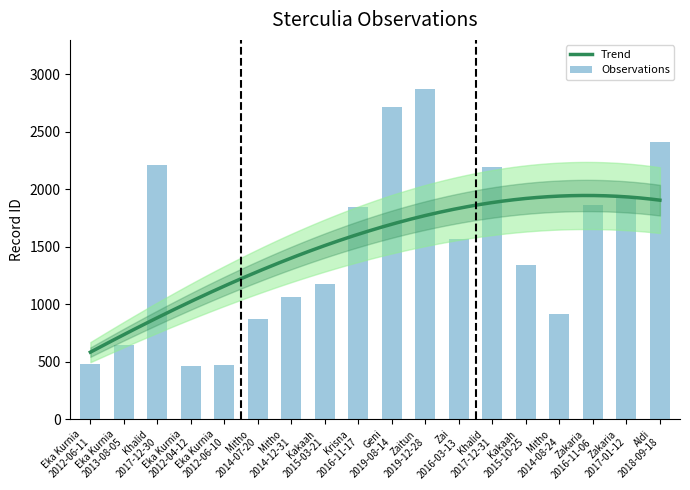

Reading left to right, transcribe all the data shown in this chart.

Eka Kurnia
2012-06-11=480	Eka Kurnia
2013-08-05=644	Khalid
2017-12-30=2207	Eka Kurnia
2012-04-12=459	Eka Kurnia
2012-06-10=468	Mitho
2014-07-20=868	Mitho
2014-12-31=1065	Kakaah
2015-03-21=1172	Krisna
2016-11-17=1841	Geni
2019-08-14=2714	Zaitun
2019-12-28=2868	Zai
2016-03-13=1566	Khalid
2017-12-31=2192	Kakaah
2015-10-25=1343	Mitho
2014-08-24=915	Zakaria
2016-11-06=1861	Zakaria
2017-01-12=1942	Aldi
2018-09-18=2410